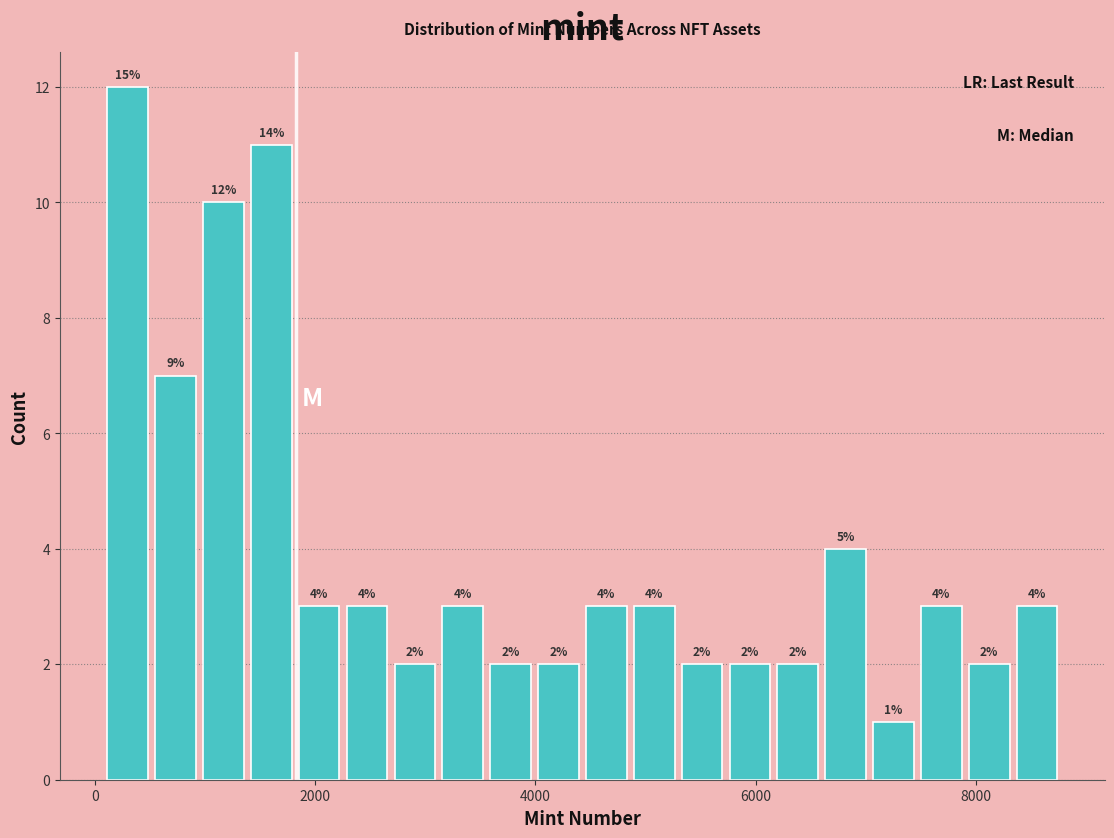

Read against the x-axis, roughly where is the centre of the tallest bar?

200